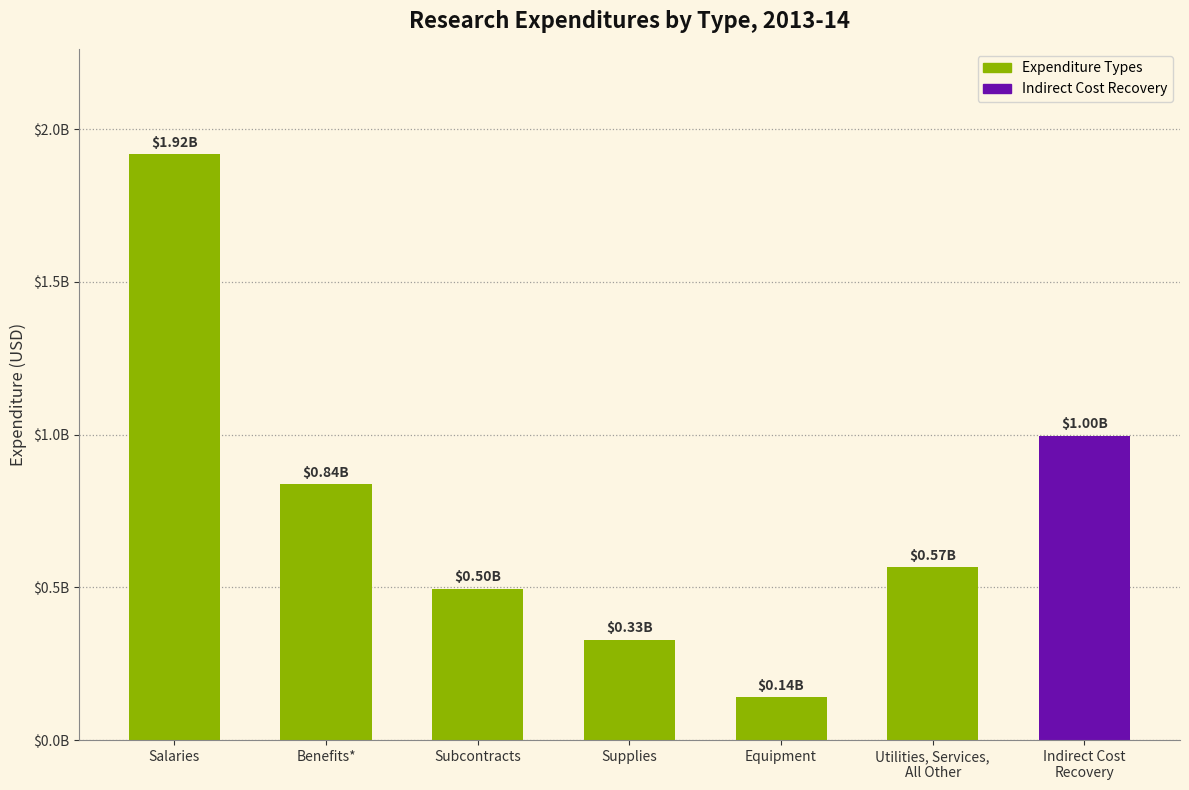

What is the value of the 7th bar from the left?

995263636.0